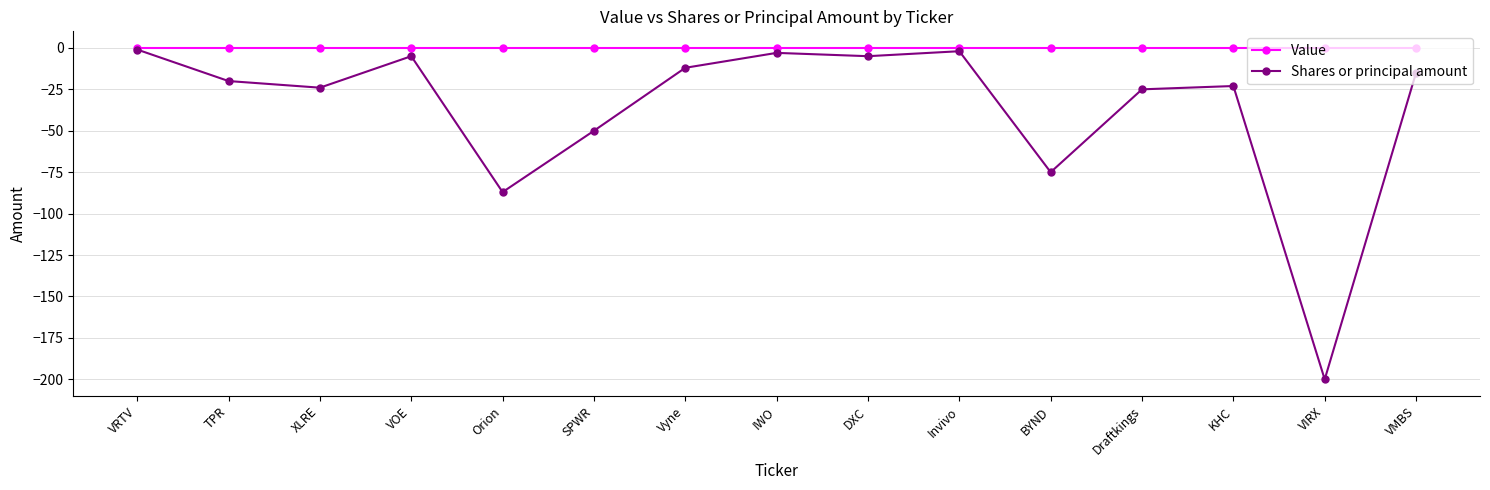

What is the difference between the highest and lowest values at TPR?

20